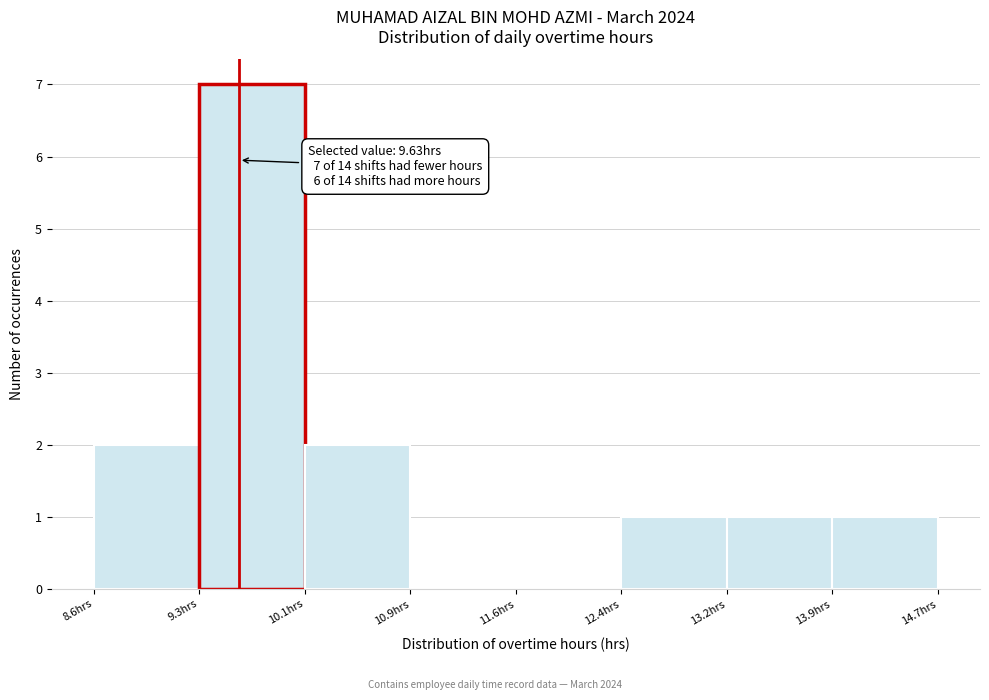

Which range on the x-axis has the tallest bar?

9.3 to 10.1